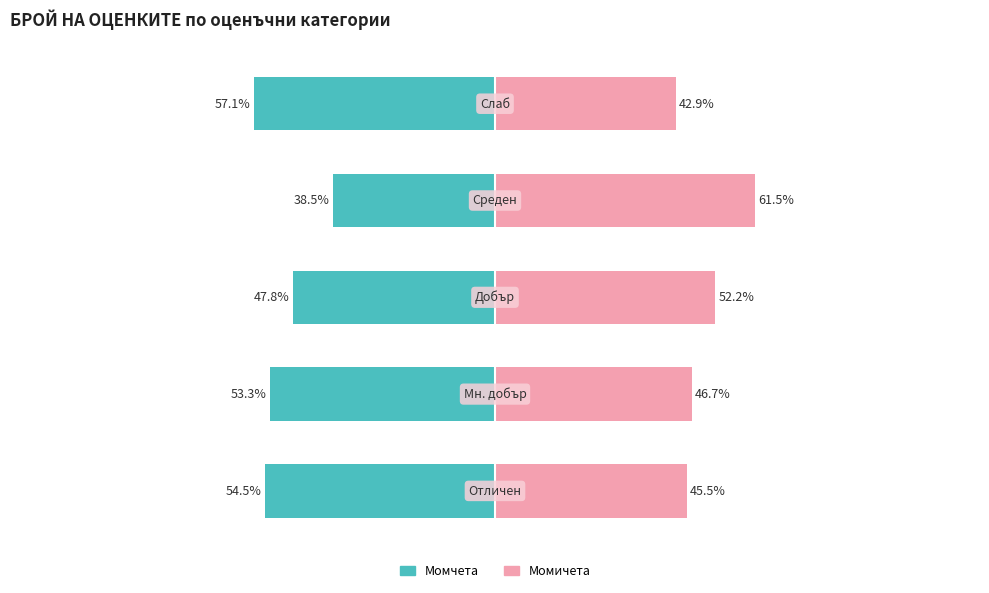

What is the value of the Момчета bar at the 4th from the left?

-38.5